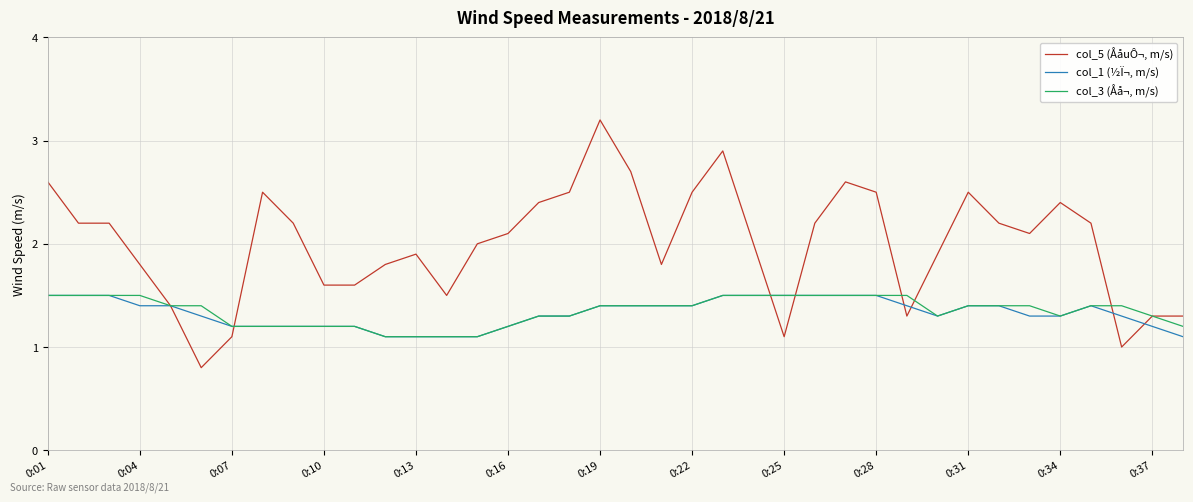

Which series has the largest total across all categories?

col_5 (ÅåuÔ¬, m/s)